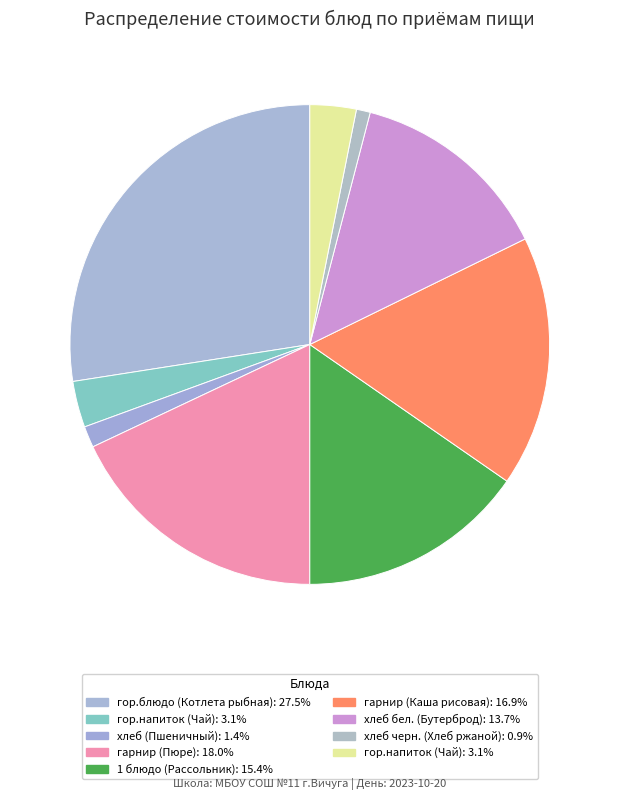

Count the number of slices in the pie.

9